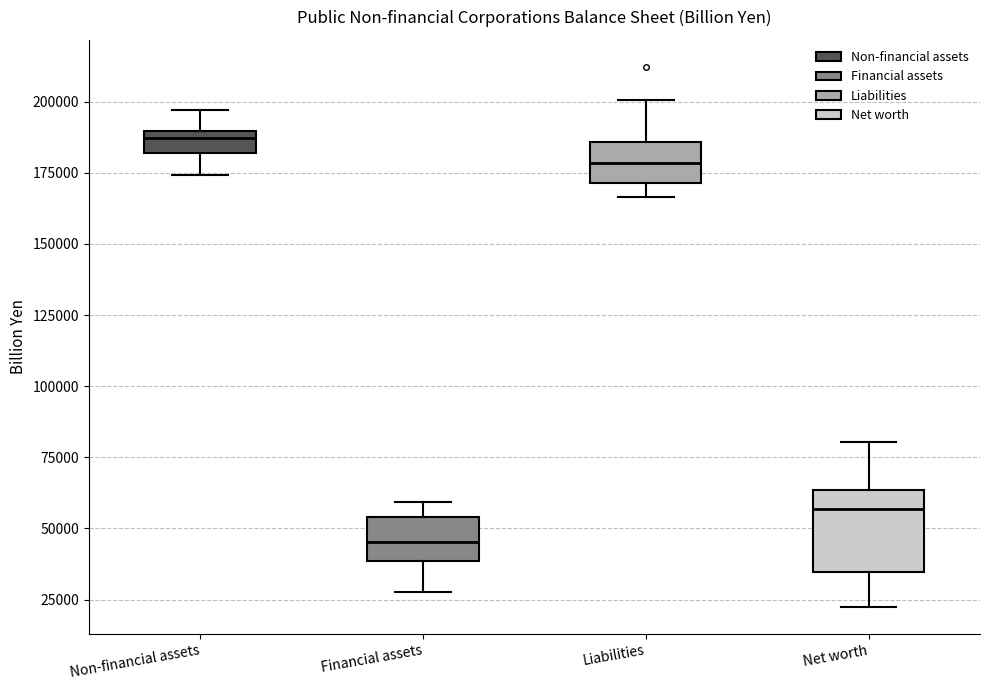

Where is the lower edge of the box for Liabilities on the y-axis? The values are not printed on the chart, so give them approximately, as read against the axis.

170000